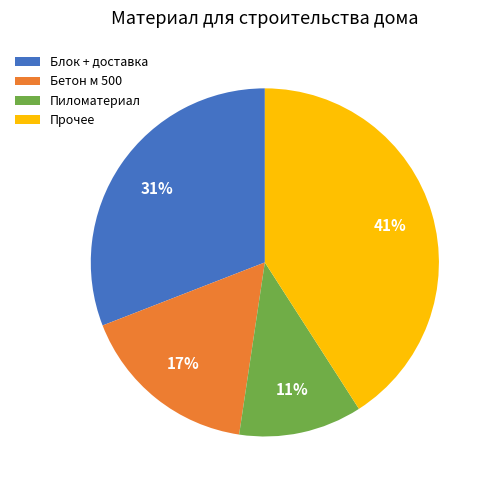

To the nearest percent, what is the difference between the Блок + доставка and Бетон м 500 slice percentages?

14%